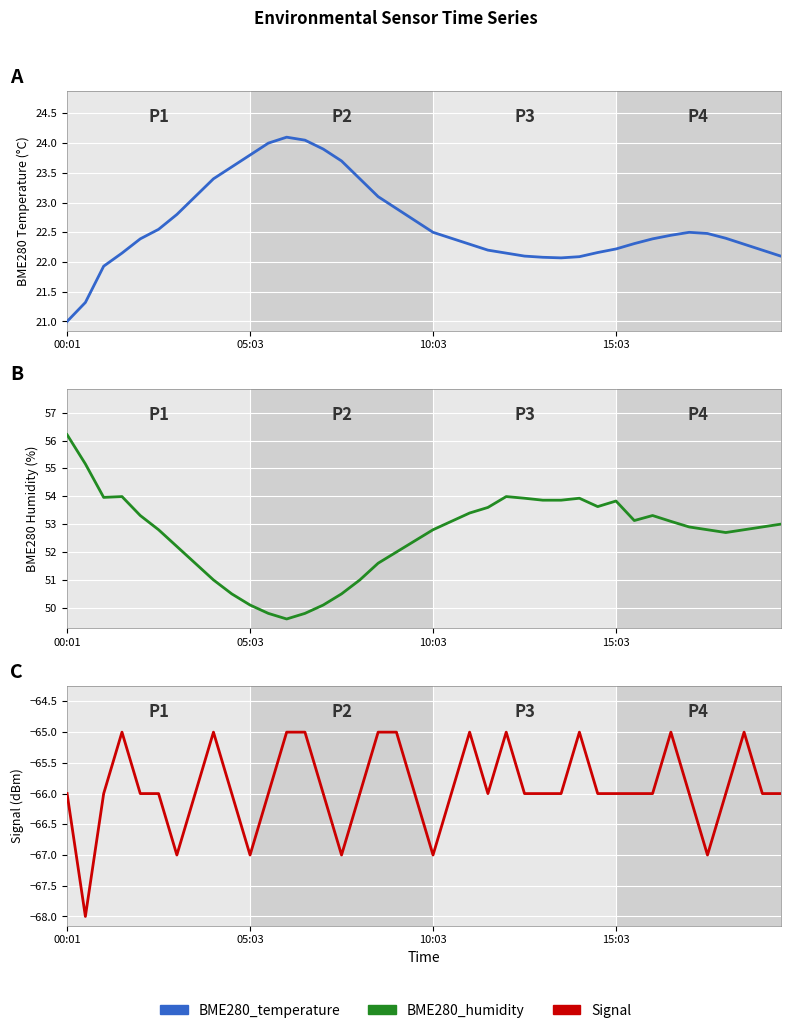

The value of Signal at 10:03 is -88.7. True or false?

False